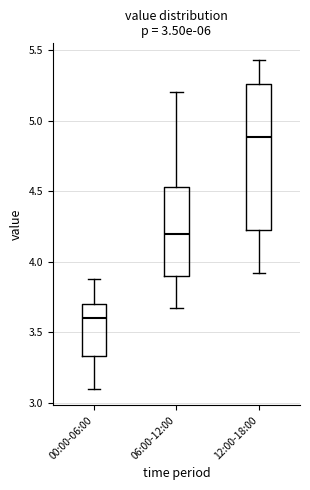

Reading left to right, transcribe this box plot: for each box, give where its median line is, the range the box spans, and where its two whiskers end, as read against the y-axis. The values are not printed on the chart, so give them approximately, as read against the axis.

00:00-06:00: median 3.60, box 3.35 to 3.70, whiskers 3.10 to 3.90
06:00-12:00: median 4.20, box 3.90 to 4.55, whiskers 3.65 to 5.20
12:00-18:00: median 4.90, box 4.25 to 5.25, whiskers 3.90 to 5.45